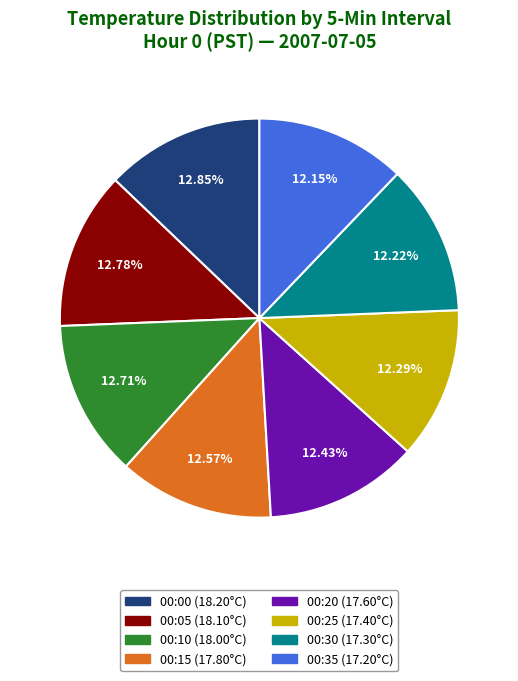

Is there any slice that represents more than half of the pie?

No